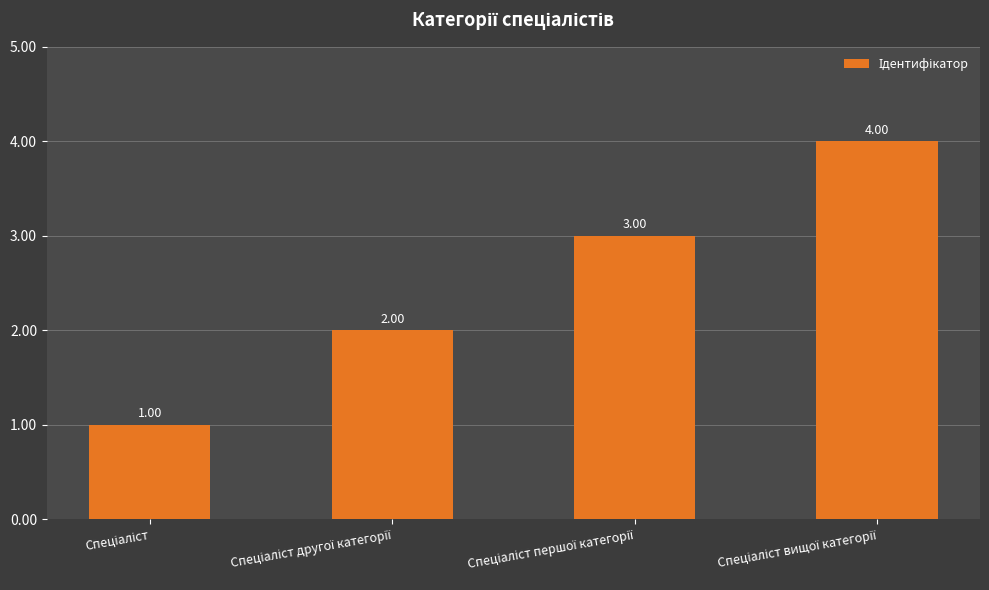

What is the difference between the maximum and minimum values?

3